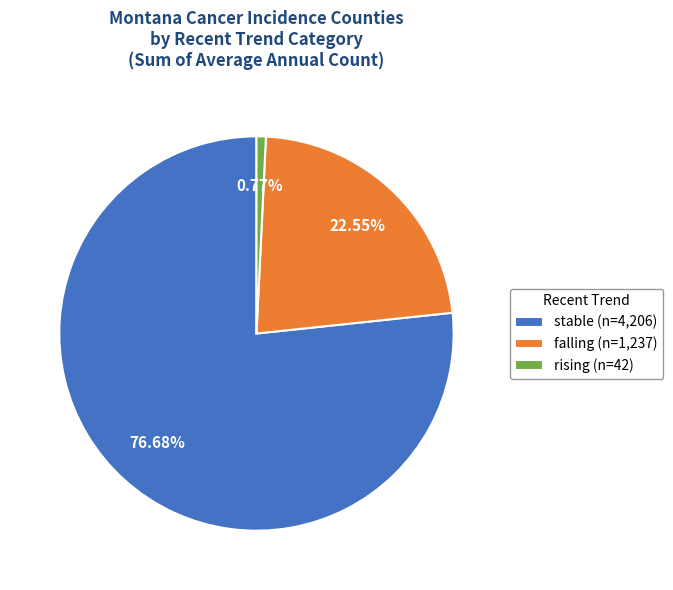

Rank the categories by value from highest to lowest.

stable, falling, rising